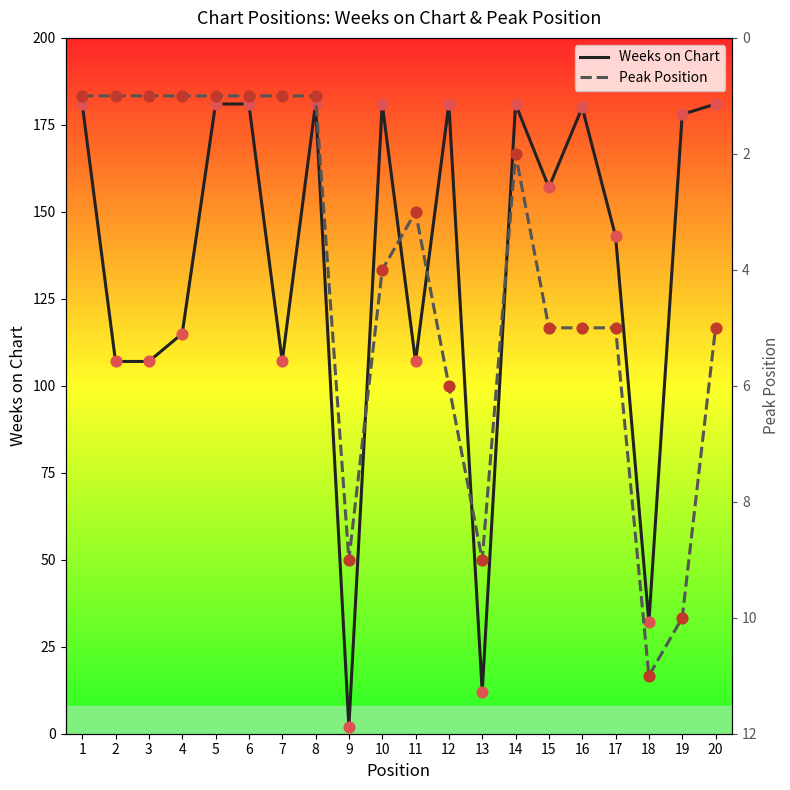

What is the total value across all series at 16?

185